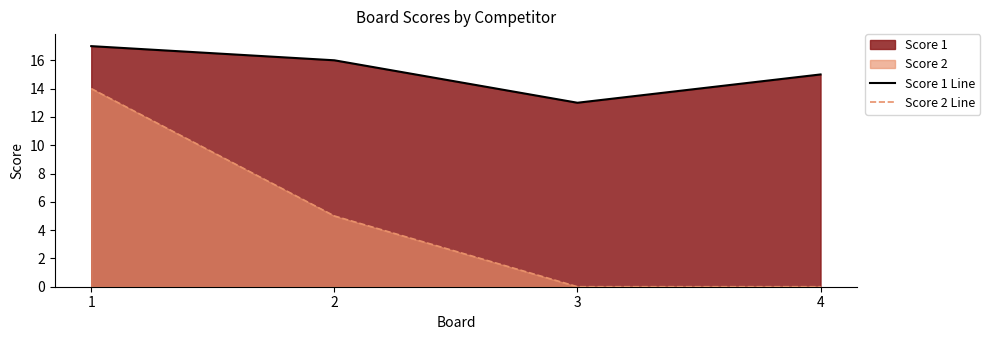

True or false: Score 2 Line and Score 1 Line intersect in this chart.

False